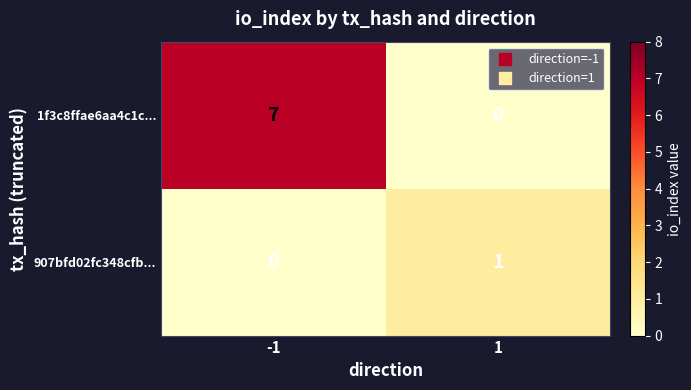

Which series has the largest total across all categories?

1f3c8ffae6aa4c1c...